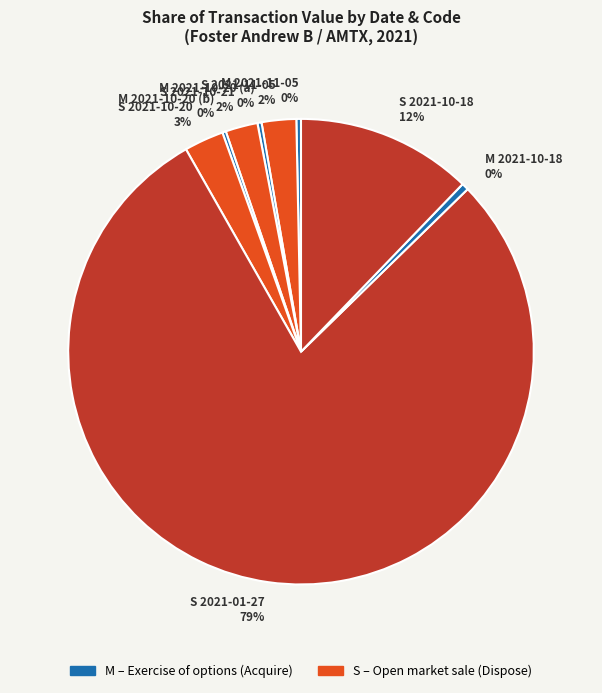

Between M 2021-10-20 (a) and S 2021-10-21, which is larger?

S 2021-10-21